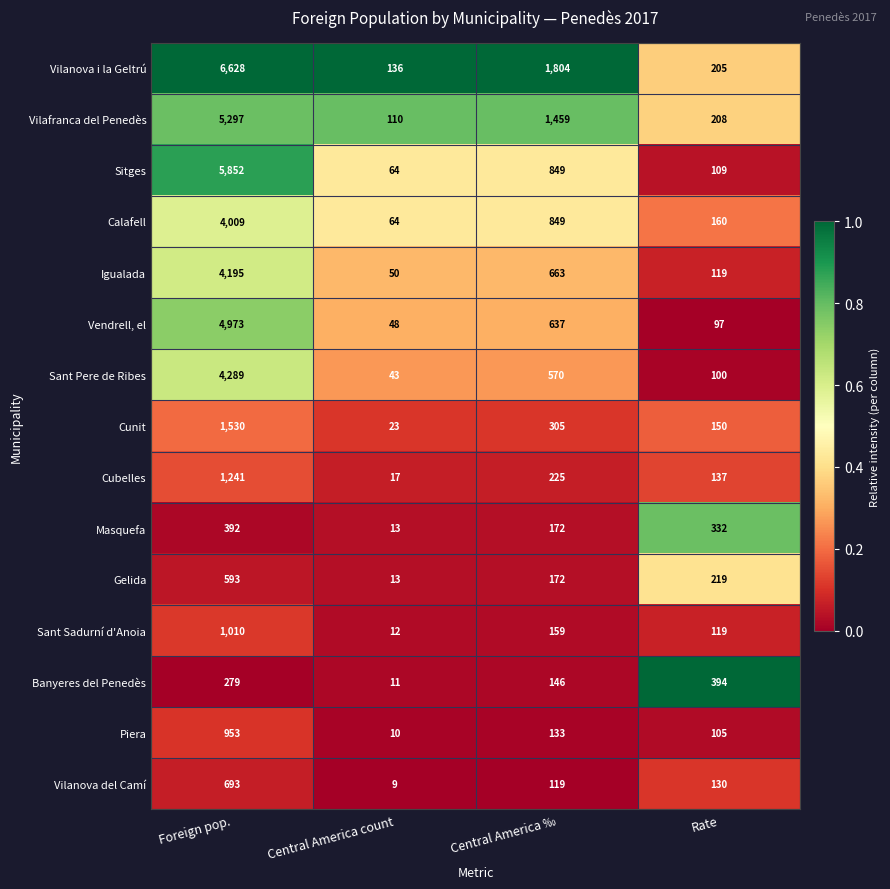

What is the difference between the second highest and minimum values in the Vilanova del Camí series?

121